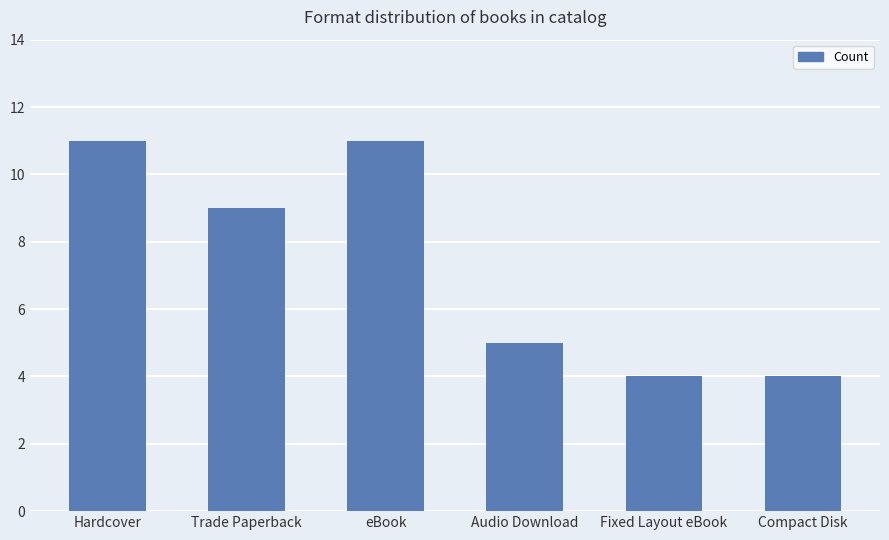

Is it true that the value at Trade Paperback is 9?

True